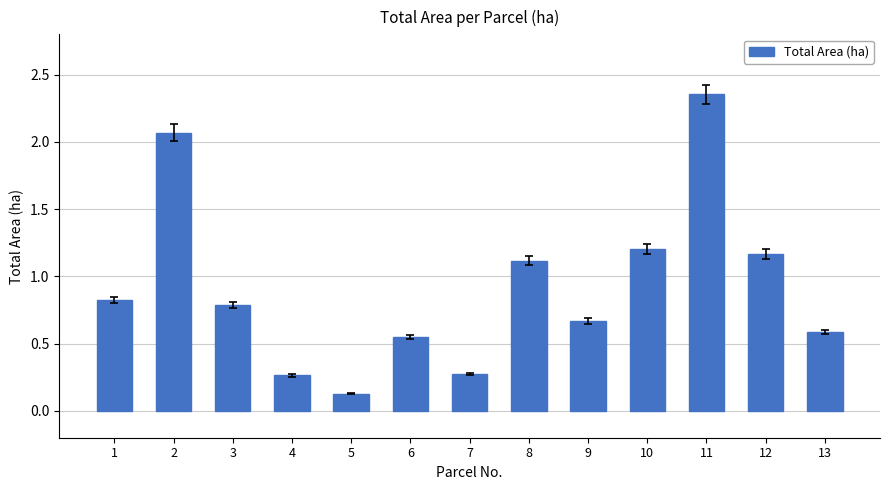

The chart shows a value of 0.8 at 1. True or false?

True